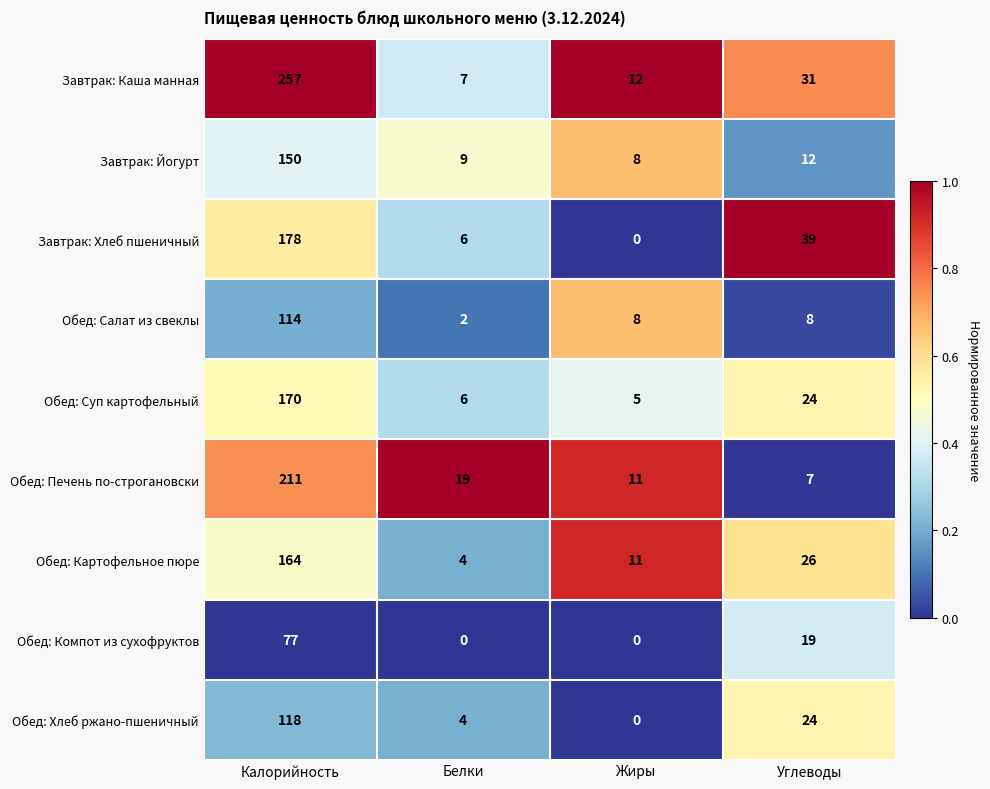

The value of Завтрак: Хлеб пшеничный at Жиры is 86. True or false?

False